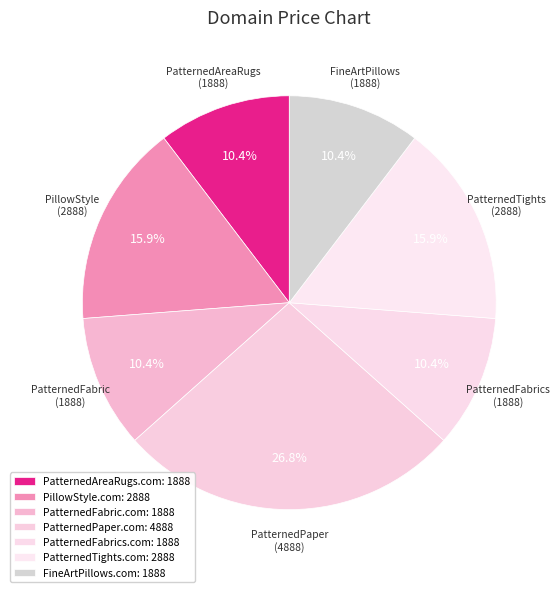

How many slices are in this pie chart?

7